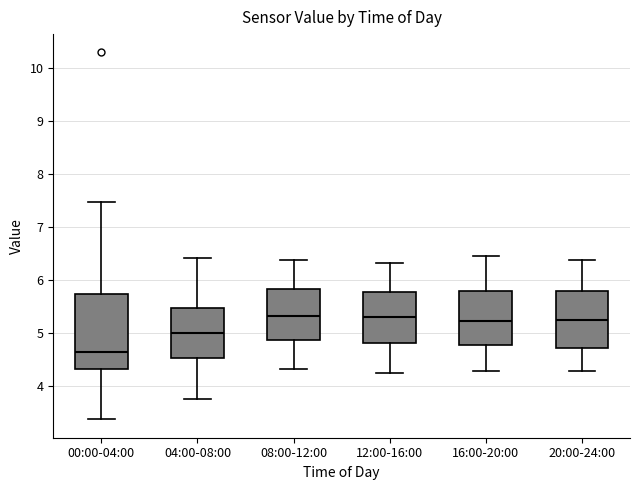

Where does the upper whisker of the box for 16:00-20:00 end on the y-axis? The values are not printed on the chart, so give them approximately, as read against the axis.

6.5